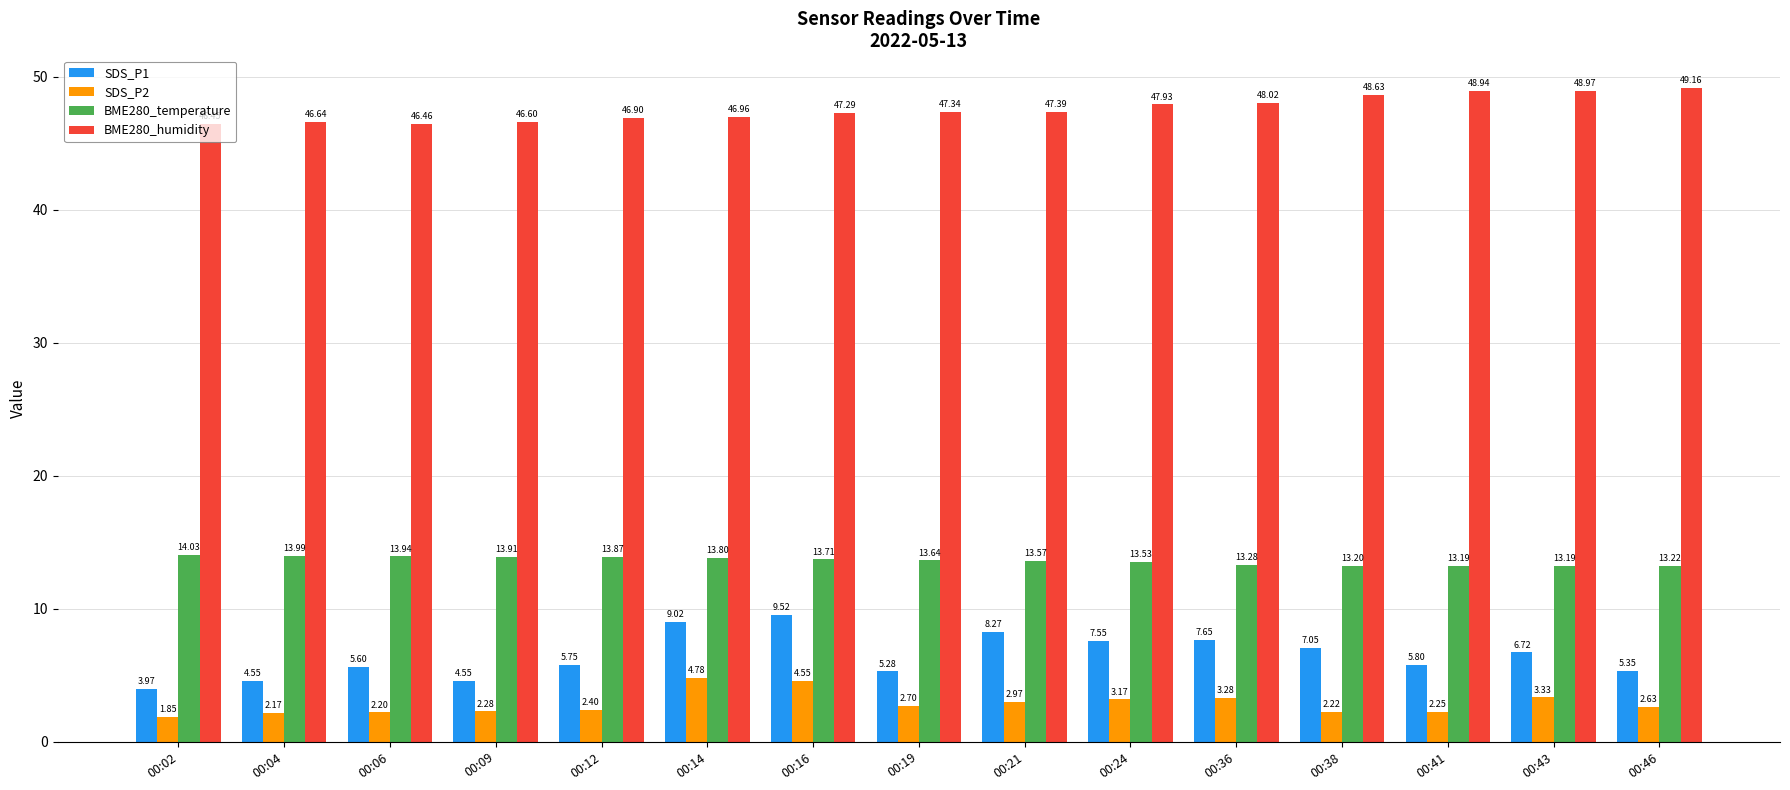

What is the total value across all series at 00:43?

72.2